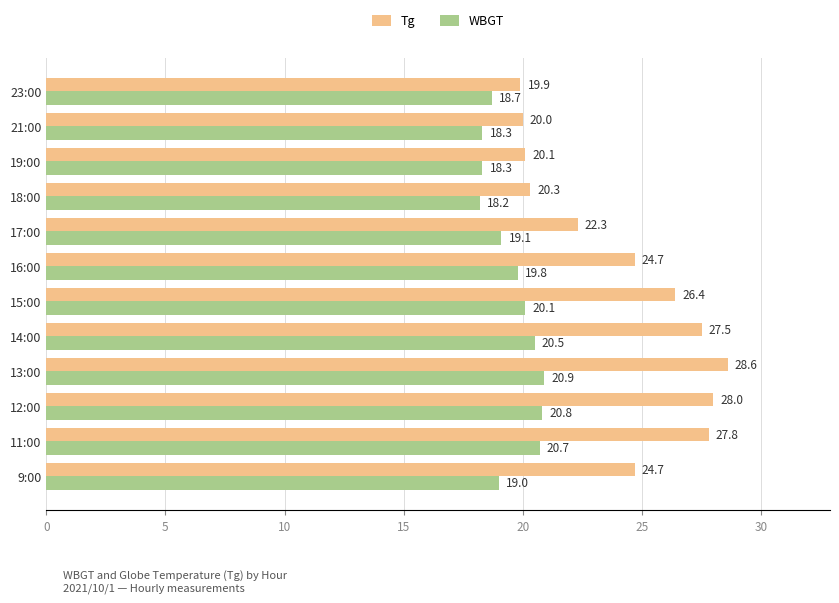

Which series has the widest spread of values?

Tg